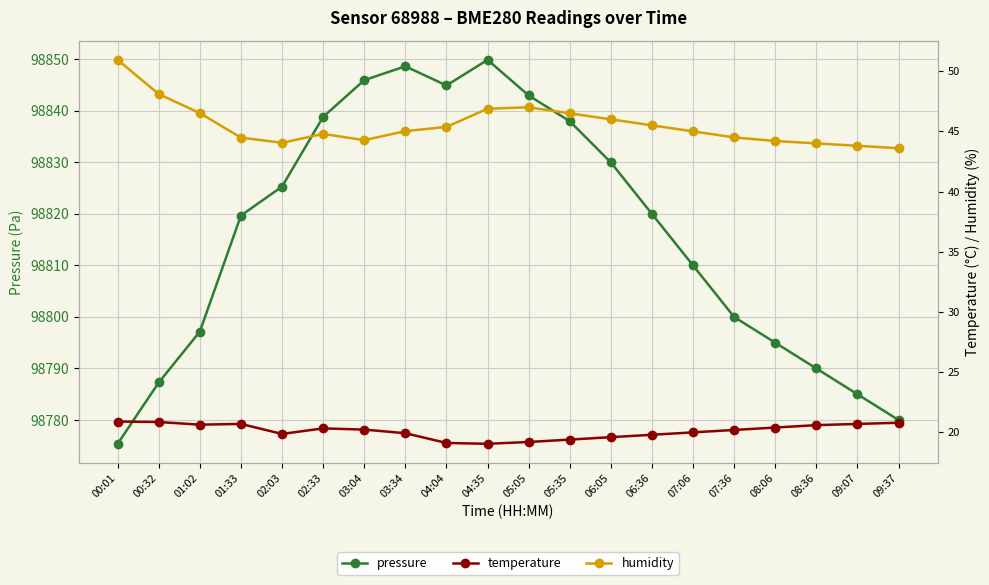

What is the difference between the temperature values at 09:37 and 04:35?

1.8